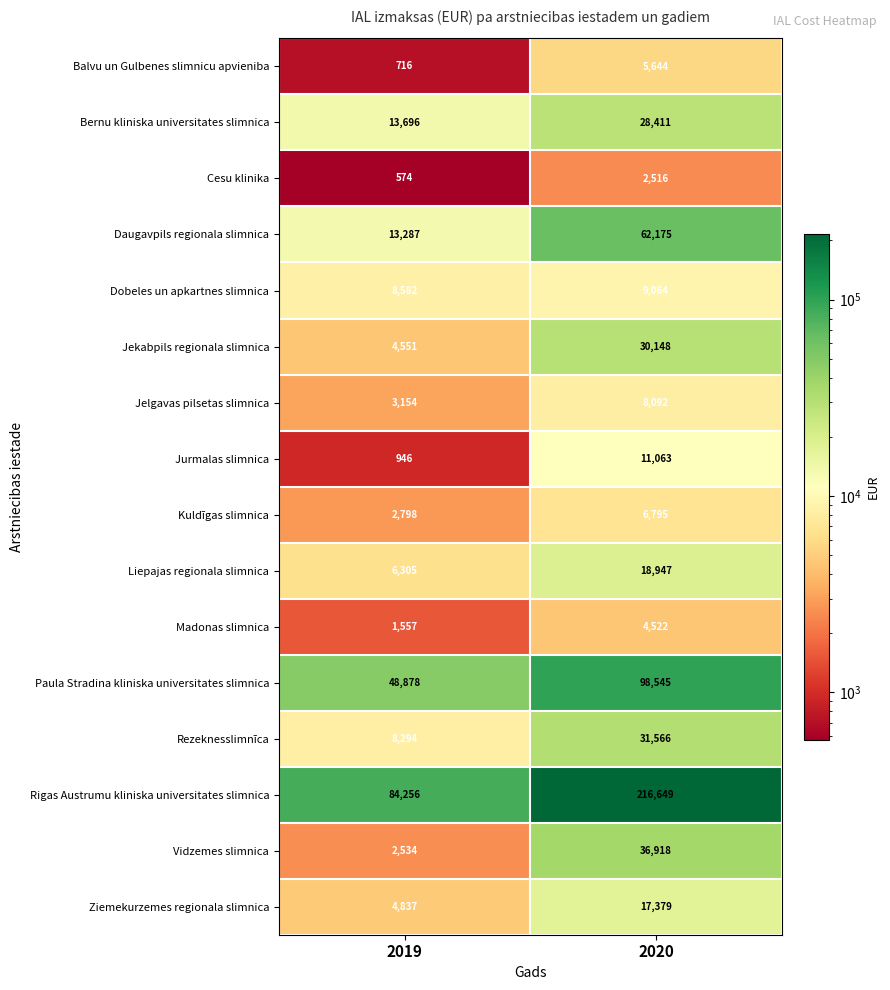

Read the Liepajas regionala slimnica value at 2020, to the nearest 100.

18900